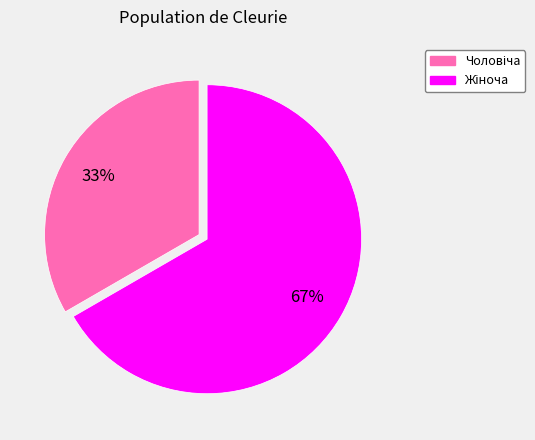

Is there any slice that represents more than half of the pie?

Yes